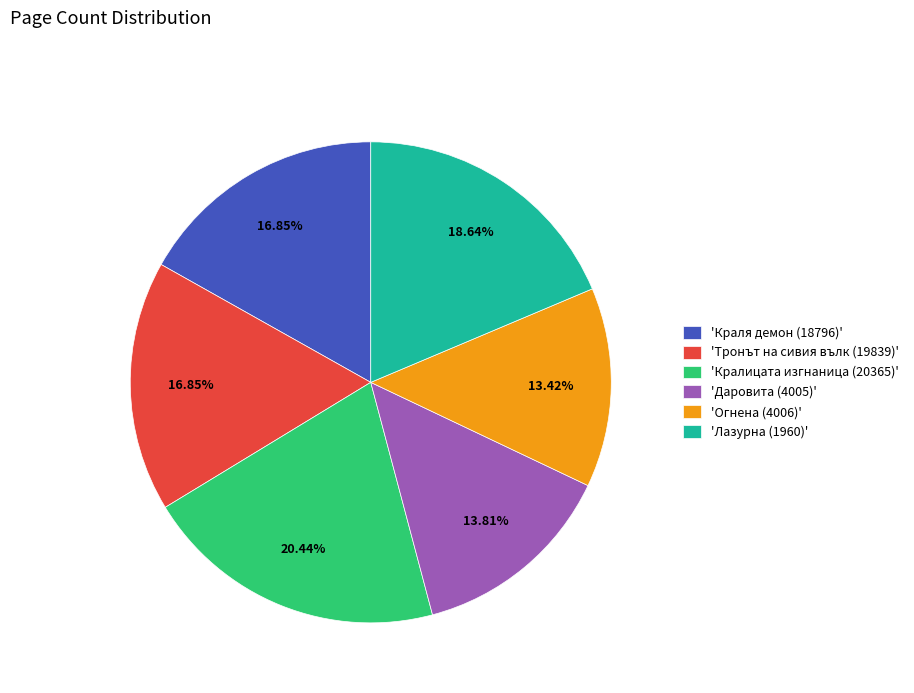

Which has a higher value, 'Лазурна (1960)' or 'Тронът на сивия вълк (19839)'?

'Лазурна (1960)'